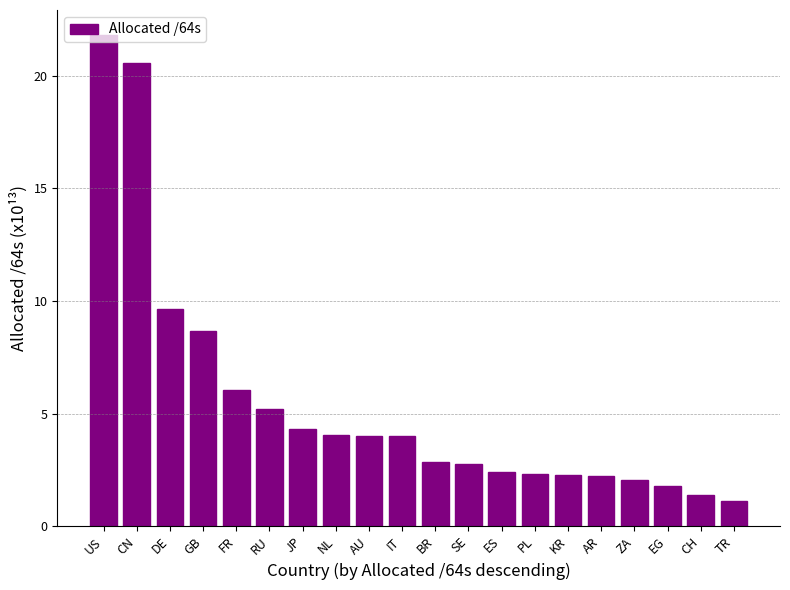

At which label is the value closest to 11?

DE